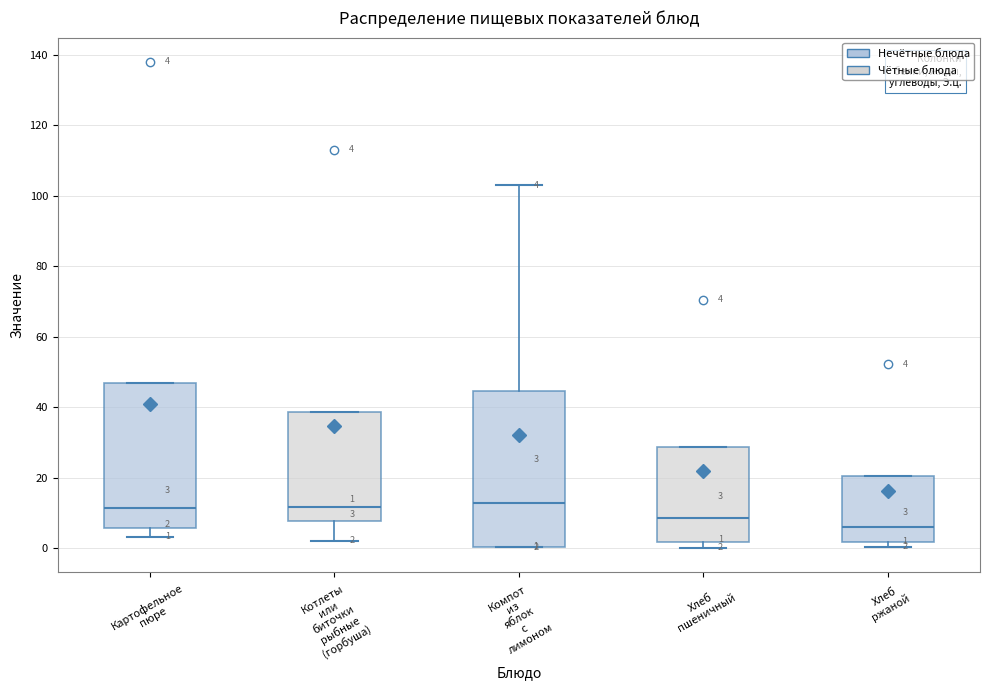

Comparing the boxes themselves (not the whiskers), which one is the tallest?

Компот из яблок с лимоном